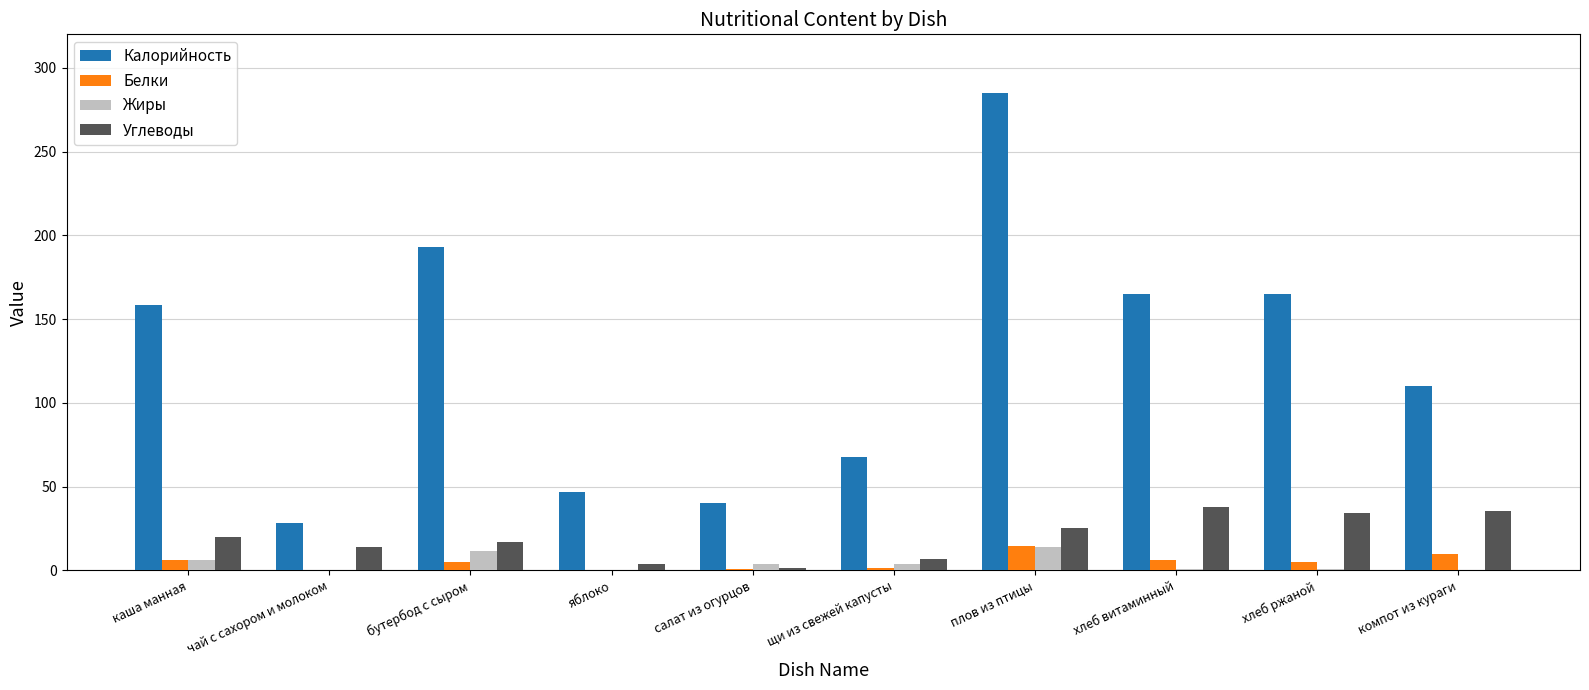

At which category is the sum across all series the highest?

плов из птицы